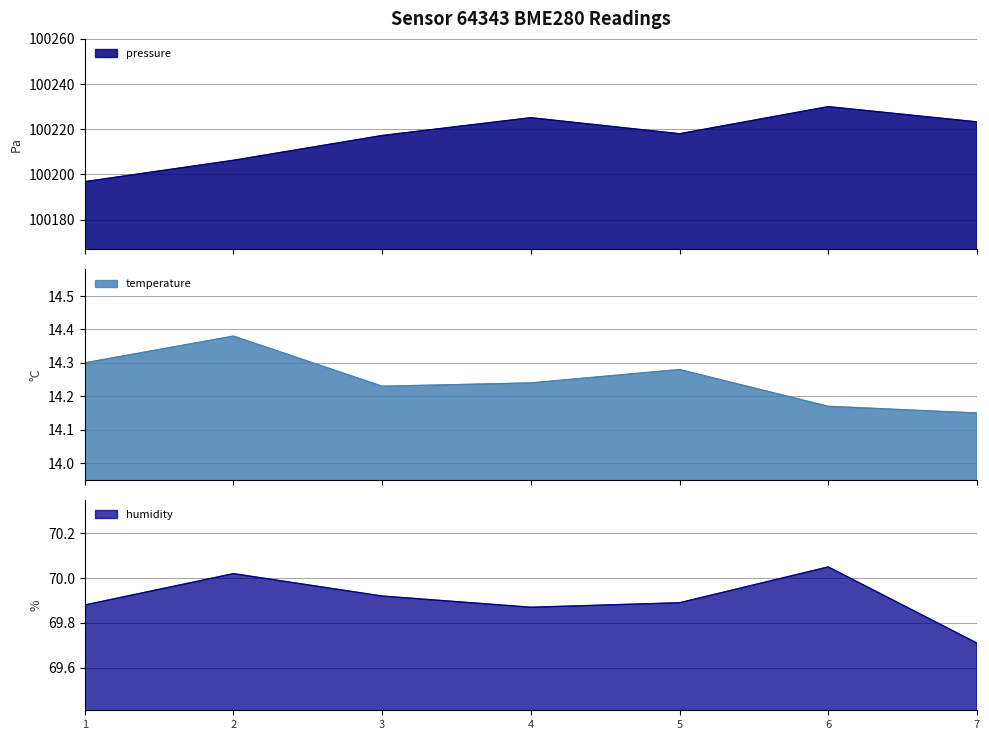

Reading left to right, extract all data points from this chart.

pressure: 100196.8	100206.3	100217.2	100225.1	100218.0	100230.0	100223.3
temperature: 14.3	14.4	14.2	14.2	14.3	14.2	14.2
humidity: 69.9	70.0	69.9	69.9	69.9	70.0	69.7